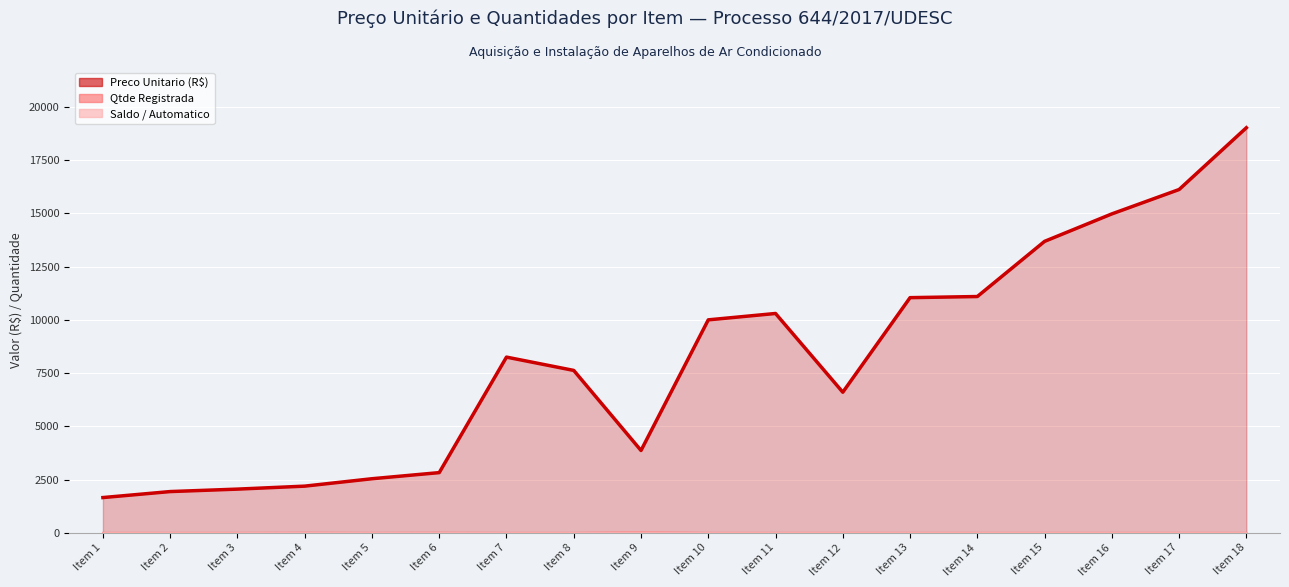

Reading left to right, list all the values displayed in this chart.

Preco Unitario (R$): Item 1=1651.7	Item 2=1933.4	Item 3=2048.4	Item 4=2188.3	Item 5=2536.2	Item 6=2823.5	Item 7=8250.0	Item 8=7625.0	Item 9=3863.6	Item 10=10000.0	Item 11=10299.7	Item 12=6601.0	Item 13=11042.8	Item 14=11096.0	Item 15=13687.5	Item 16=14977.8	Item 17=16123.5	Item 18=19025.0
Qtde Registrada: Item 1=0.0	Item 2=0.0	Item 3=0.0	Item 4=5.0	Item 5=0.0	Item 6=5.0	Item 7=0.0	Item 8=0.0	Item 9=20.0	Item 10=0.0	Item 11=0.0	Item 12=0.0	Item 13=0.0	Item 14=0.0	Item 15=0.0	Item 16=0.0	Item 17=0.0	Item 18=0.0
Saldo / Automatico: Item 1=0.0	Item 2=0.0	Item 3=0.0	Item 4=5.0	Item 5=0.0	Item 6=5.0	Item 7=0.0	Item 8=0.0	Item 9=20.0	Item 10=0.0	Item 11=0.0	Item 12=0.0	Item 13=0.0	Item 14=0.0	Item 15=0.0	Item 16=0.0	Item 17=0.0	Item 18=0.0